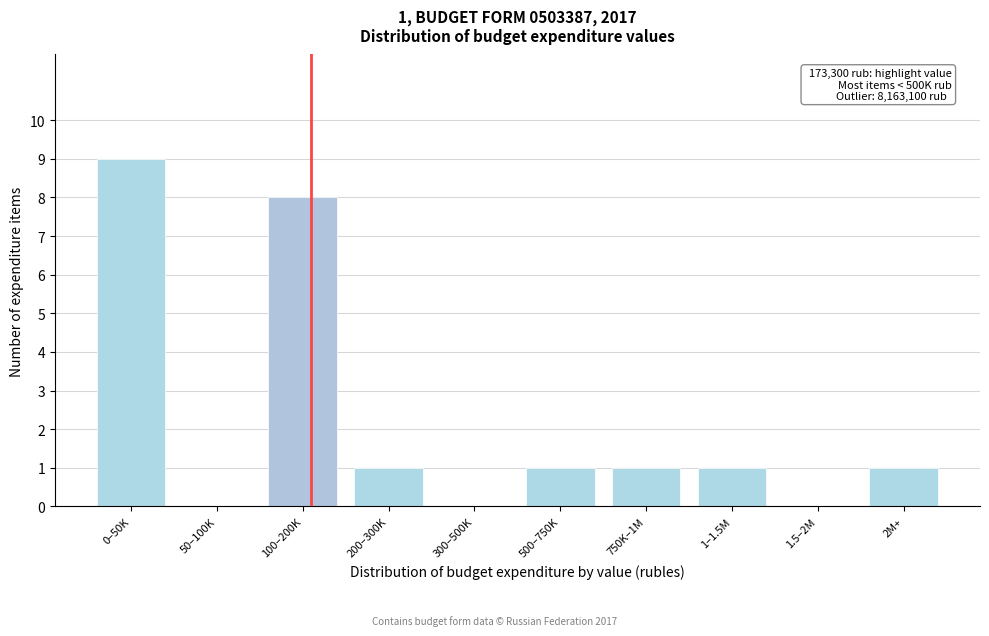

Reading left to right, what are all the values shown in this chart?

0–50K=9	50–100K=0	100–200K=8	200–300K=1	300–500K=0	500–750K=1	750K–1M=1	1–1.5M=1	1.5–2M=0	2M+=1